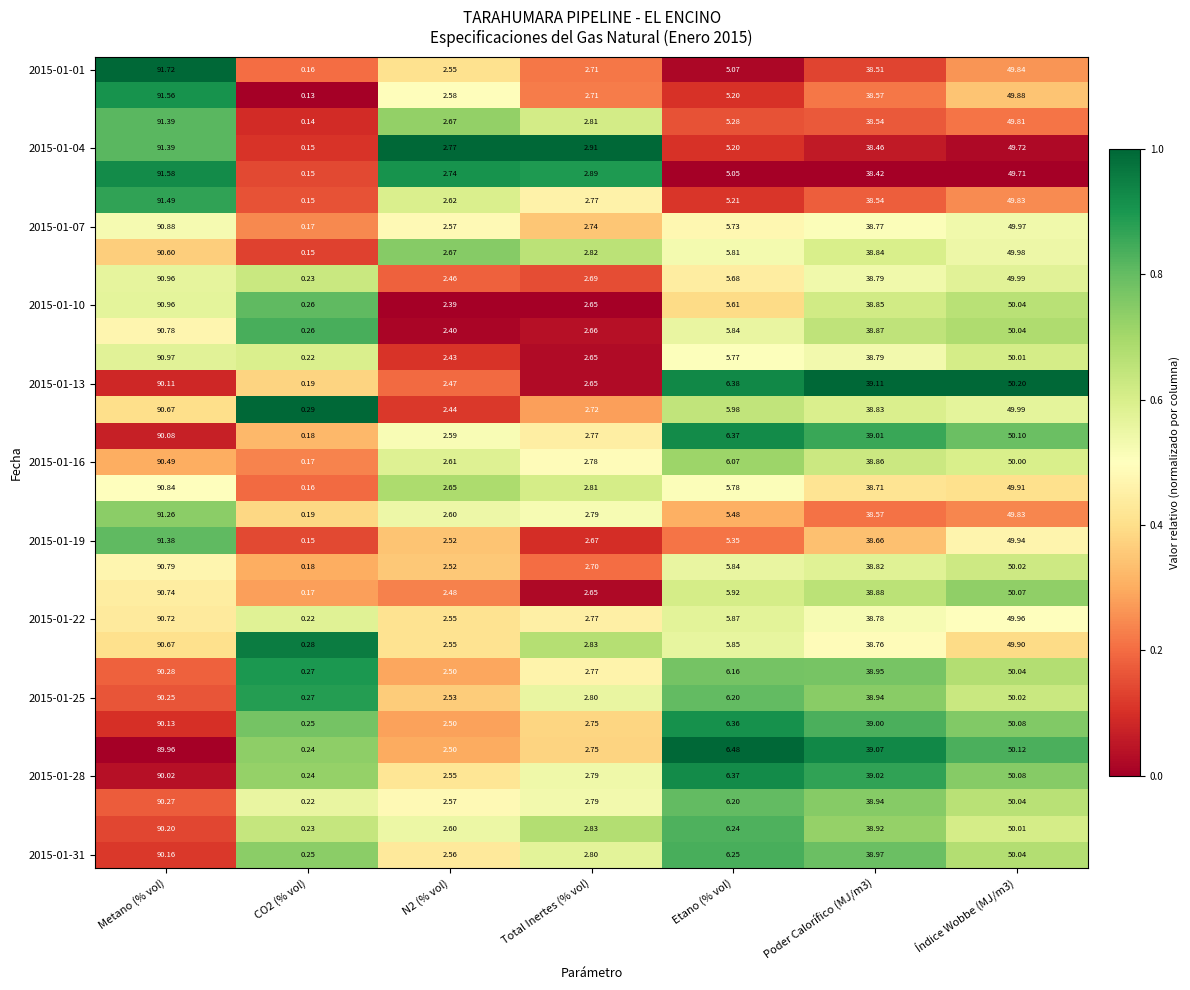

How many data points does each series have?

7